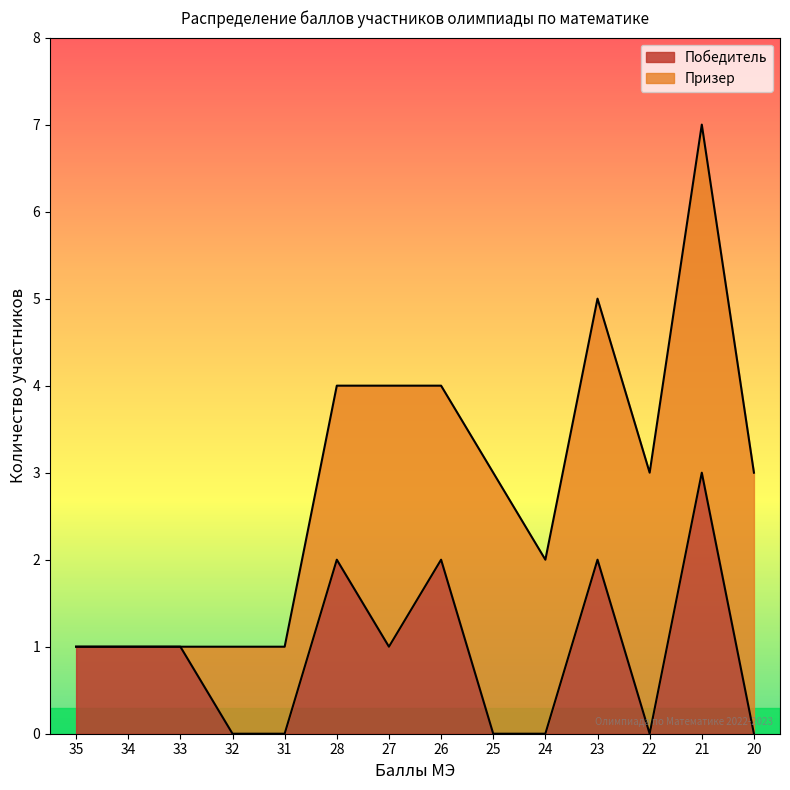

At which category is the sum across all series the highest?

21